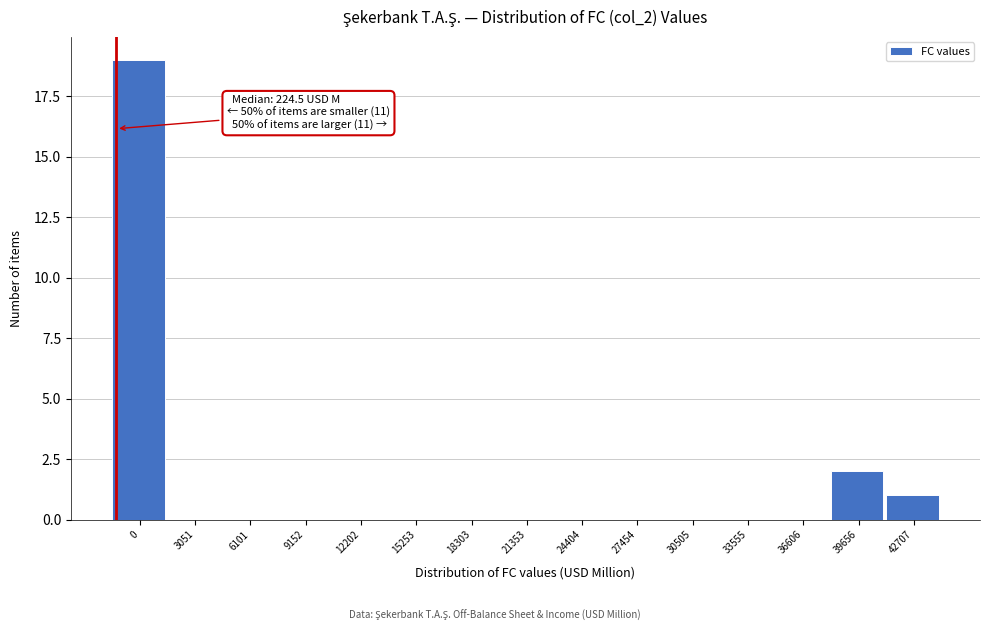

Reading left to right, transcribe all the data shown in this chart.

0=19	3051=0	6101=0	9152=0	12202=0	15253=0	18303=0	21353=0	24404=0	27454=0	30505=0	33555=0	36606=0	39656=2	42707=1